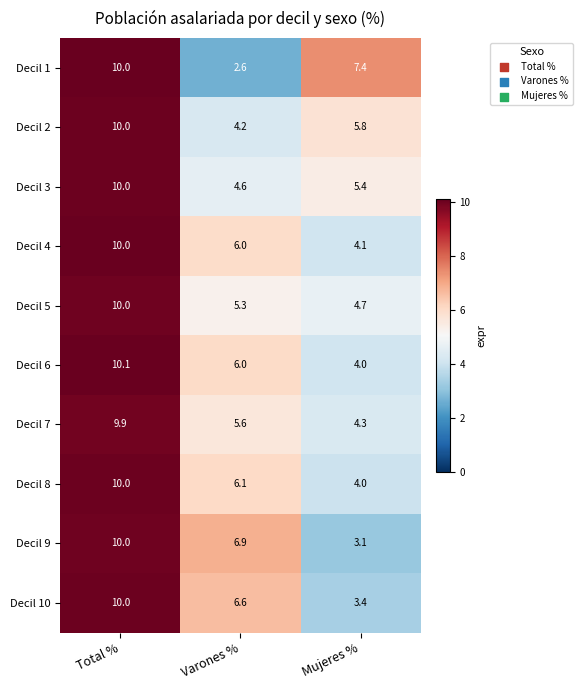

What is the difference between the maximum and minimum values in the Decil 1 series?

7.4